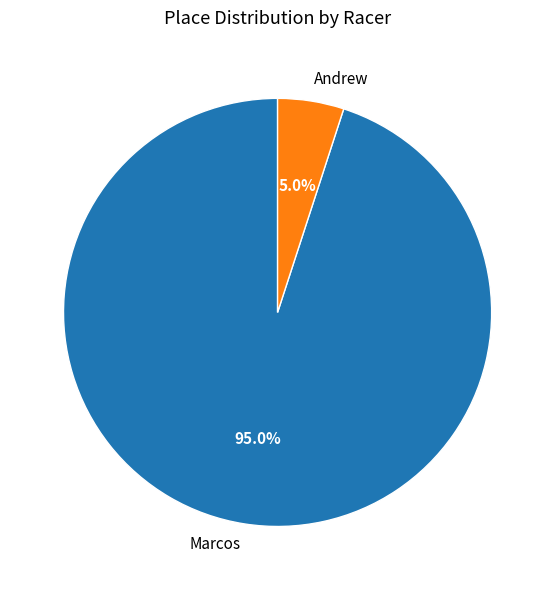

Rank the categories by value from lowest to highest.

Andrew, Marcos